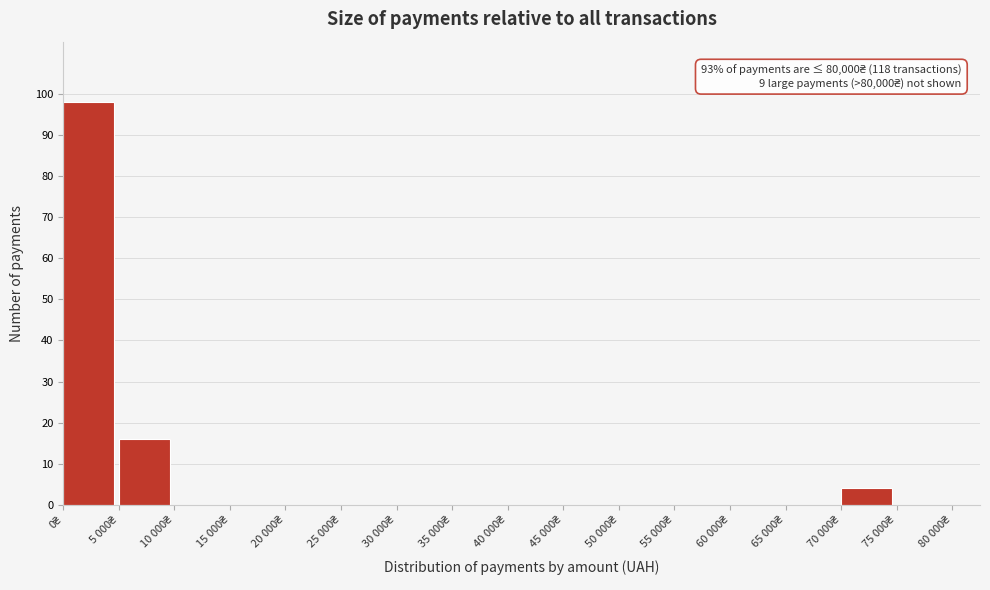

What is the maximum value shown in the chart?

98